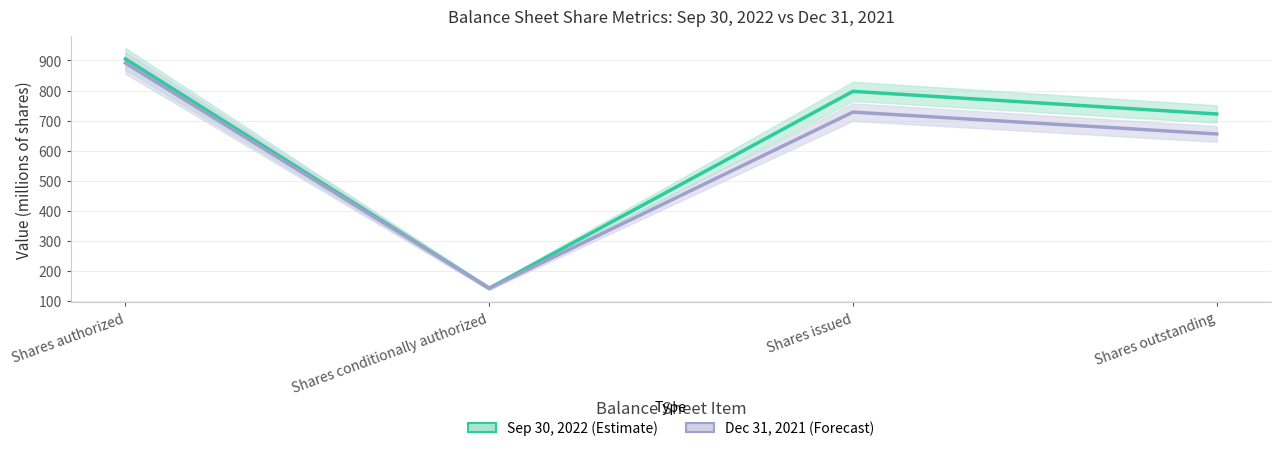

How many values in the Dec 31, 2021 (Forecast) series are below 728?

2